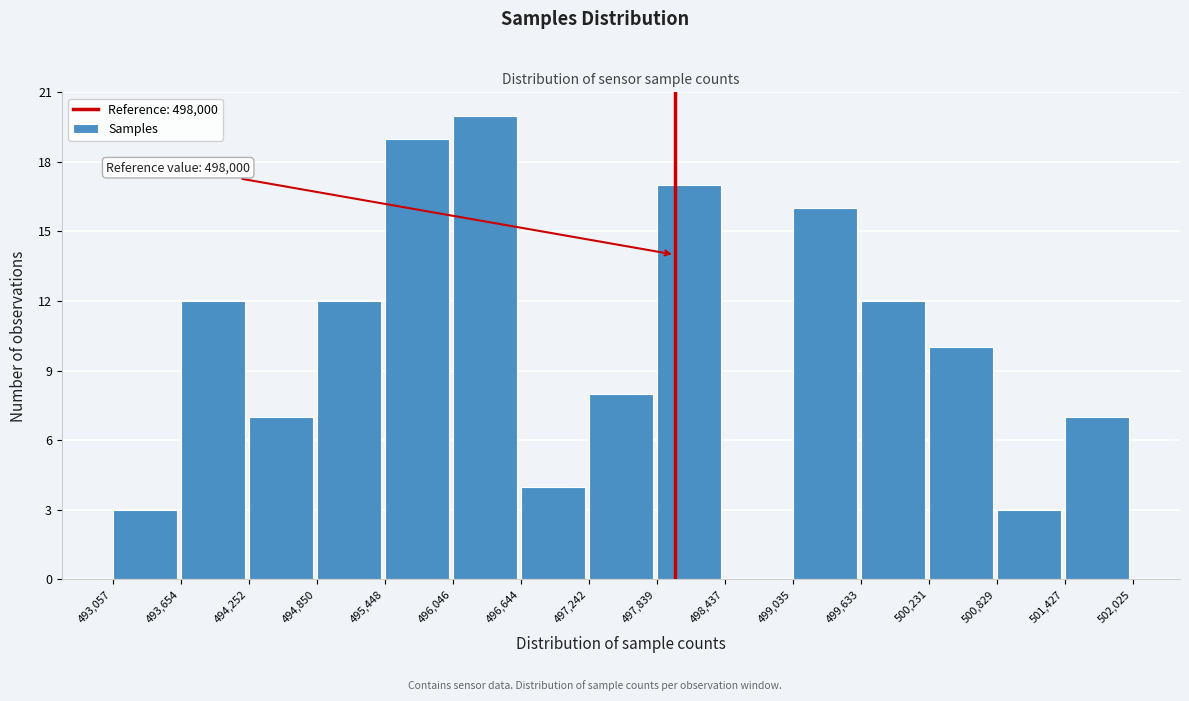

Which range on the x-axis has the tallest bar?

496,046 to 496,644